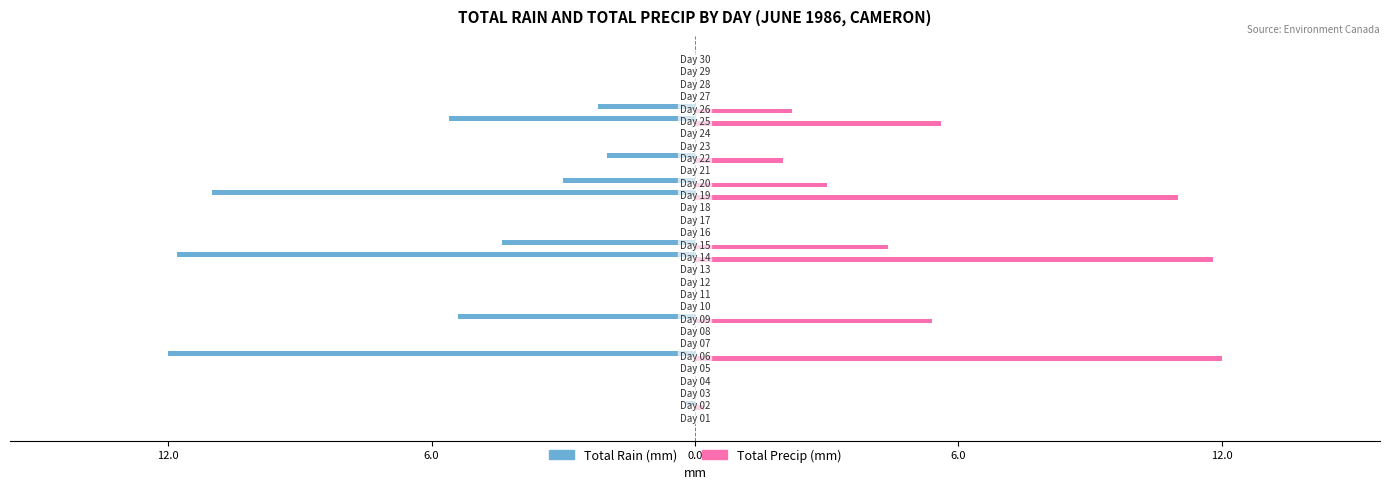

What are all the series names shown in the legend?

Total Rain (mm), Total Precip (mm)